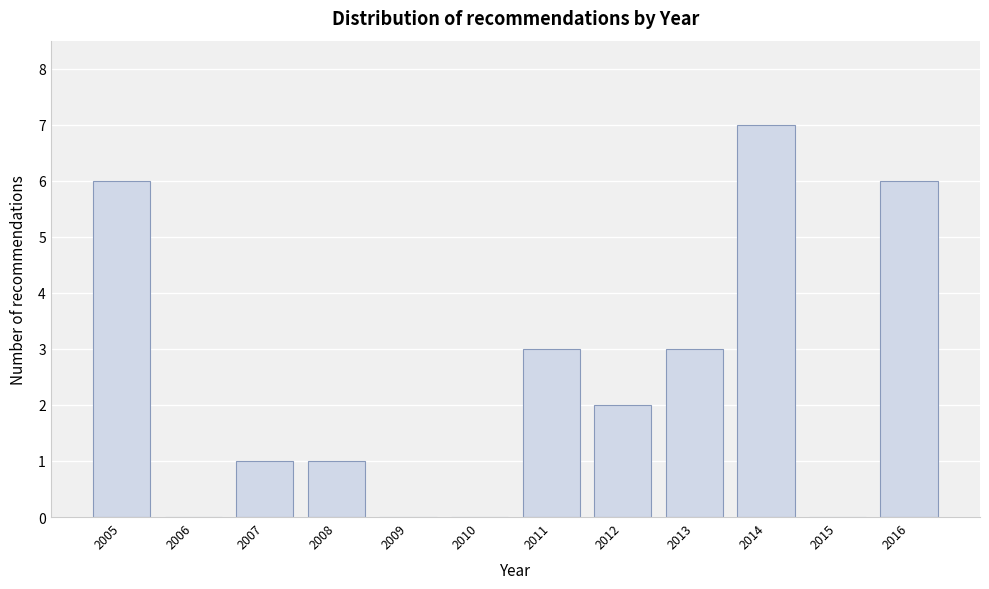

Reading left to right, extract all data points from this chart.

2005=6	2006=0	2007=1	2008=1	2009=0	2010=0	2011=3	2012=2	2013=3	2014=7	2015=0	2016=6